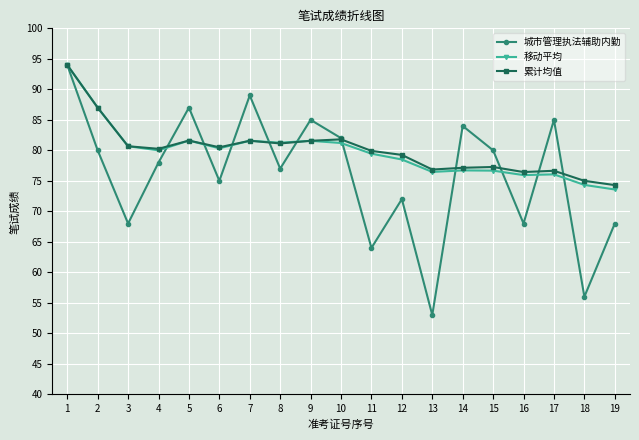

Does the chart display data point markers on the line(s)?

Yes